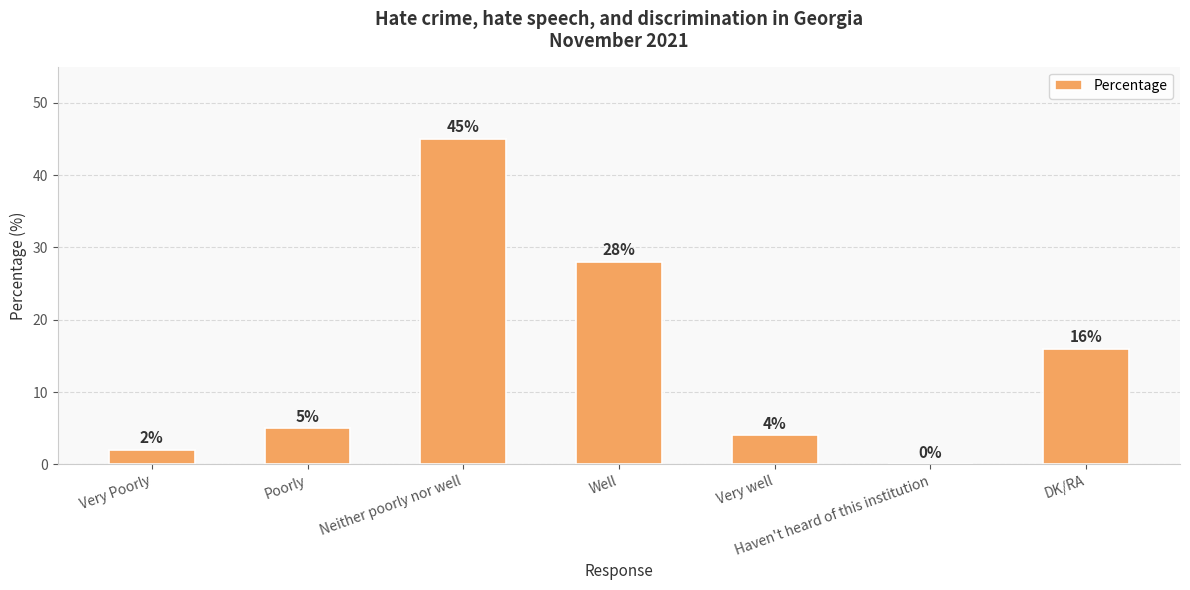

Reading left to right, list all the values displayed in this chart.

Very Poorly=2	Poorly=5	Neither poorly nor well=45	Well=28	Very well=4	Haven't heard of this institution=0	DK/RA=16